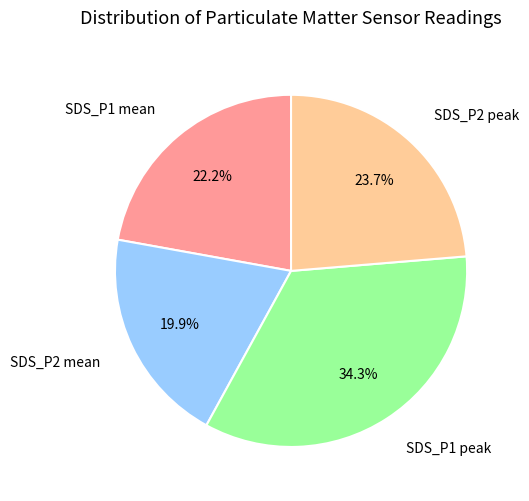

Is there a majority slice in this chart?

No